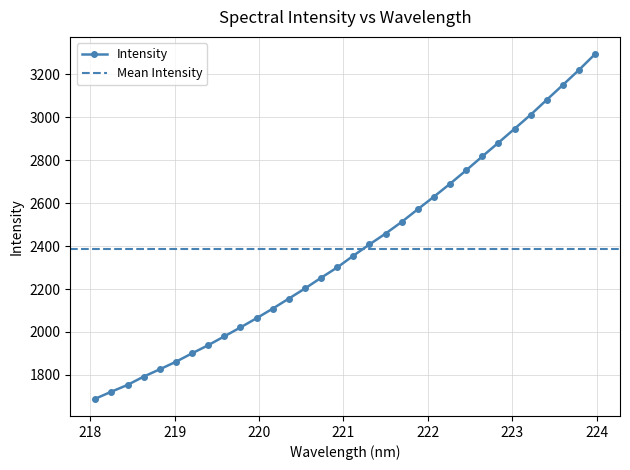

List the labels in order of value, smallest first.

218.0596, 218.2508, 218.442, 218.6332, 218.8244, 219.0156, 219.2067, 219.3979, 219.589, 219.7801, 219.9712, 220.1623, 220.3533, 220.5444, 220.7354, 220.9264, 221.1174, 221.3083, 221.4993, 221.6902, 221.8812, 222.0721, 222.263, 222.4538, 222.6447, 222.8355, 223.0264, 223.2172, 223.408, 223.5987, 223.7895, 223.9802